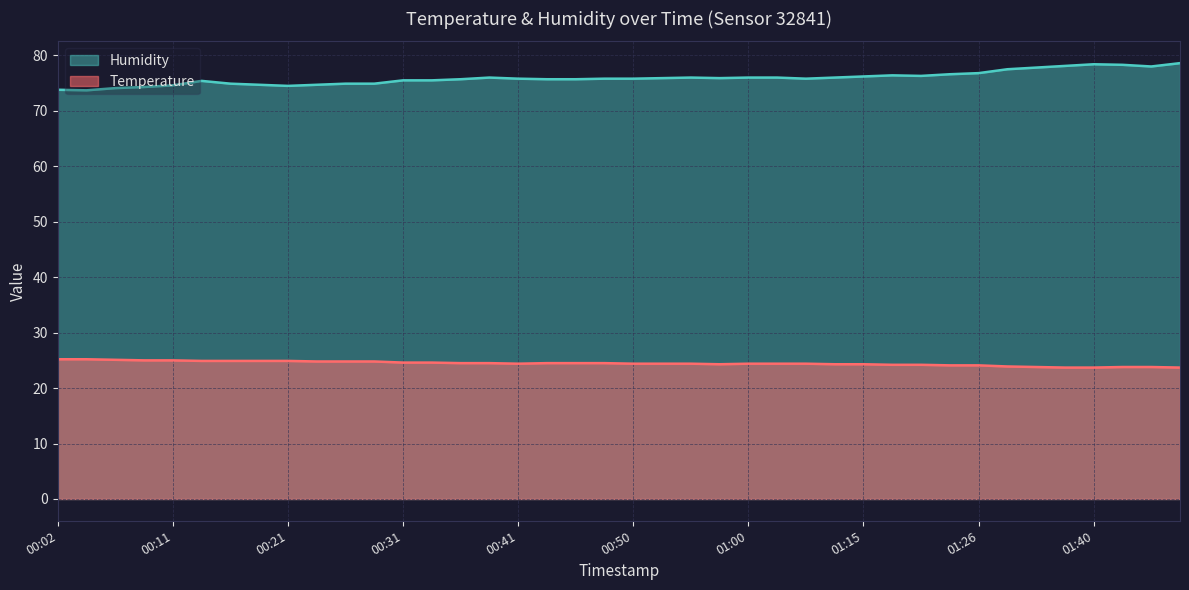

Rank the series at 00:24 from highest to lowest value.

Humidity, Temperature